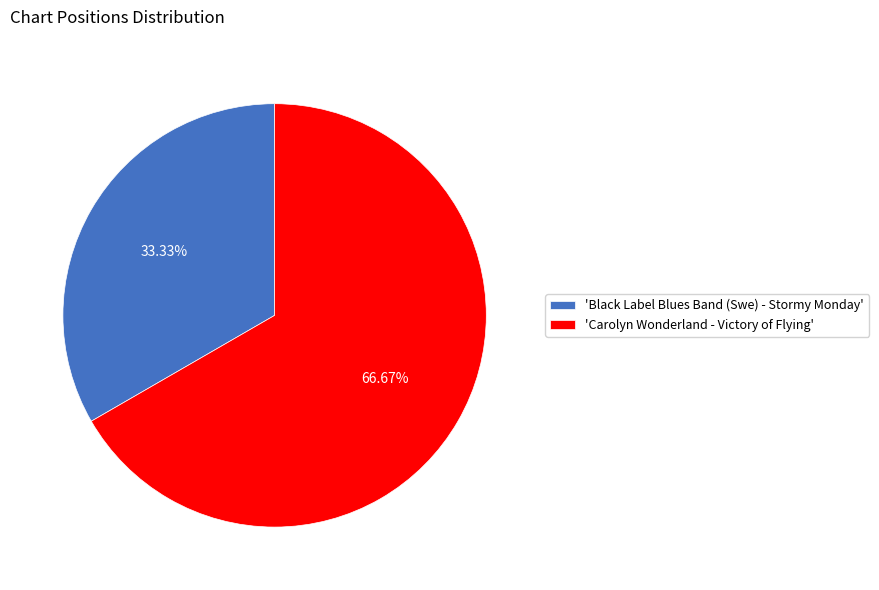

To the nearest percent, what is the average slice percentage?

50%